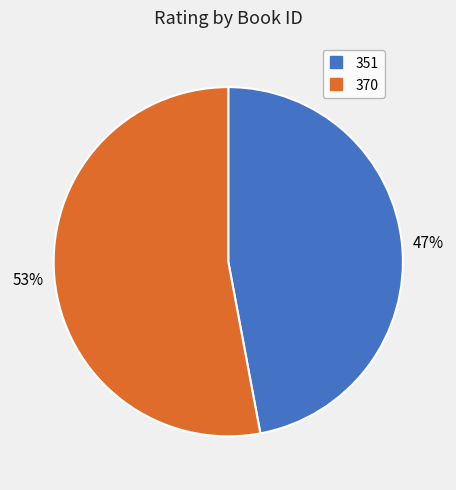

To the nearest percent, what percentage of the pie is 351?

47%